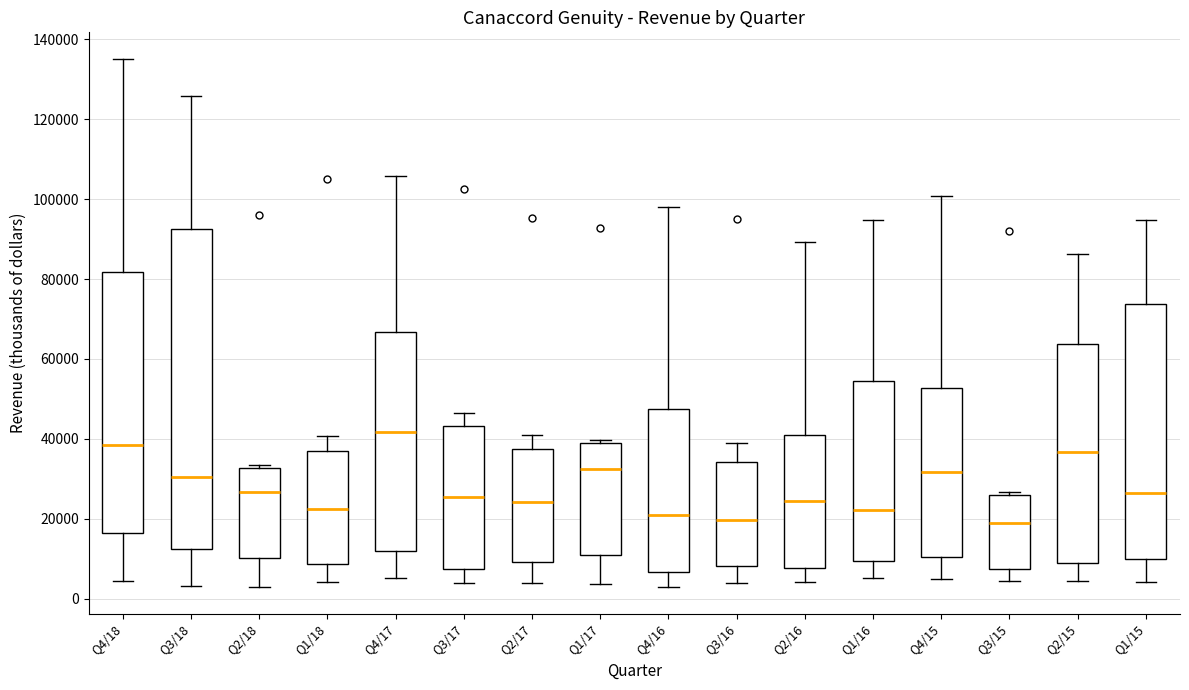

Reading left to right, read every box against the y-axis: the position of its median line, the range the box covers, and the ends of its whiskers. The values are not printed on the chart, so give them approximately, as read against the axis.

Q4/18: median 38000, box 16000 to 82000, whiskers 4000 to 136000
Q3/18: median 30000, box 12000 to 92000, whiskers 4000 to 126000
Q2/18: median 26000, box 10000 to 32000, whiskers 2000 to 34000
Q1/18: median 22000, box 8000 to 36000, whiskers 4000 to 40000
Q4/17: median 42000, box 12000 to 66000, whiskers 6000 to 106000
Q3/17: median 26000, box 8000 to 44000, whiskers 4000 to 46000
Q2/17: median 24000, box 10000 to 38000, whiskers 4000 to 40000
Q1/17: median 32000, box 10000 to 38000, whiskers 4000 to 40000
Q4/16: median 20000, box 6000 to 48000, whiskers 2000 to 98000
Q3/16: median 20000, box 8000 to 34000, whiskers 4000 to 38000
Q2/16: median 24000, box 8000 to 40000, whiskers 4000 to 90000
Q1/16: median 22000, box 10000 to 54000, whiskers 6000 to 94000
Q4/15: median 32000, box 10000 to 52000, whiskers 4000 to 100000
Q3/15: median 20000, box 8000 to 26000, whiskers 4000 to 26000 (just above the box's upper edge)
Q2/15: median 36000, box 8000 to 64000, whiskers 4000 to 86000
Q1/15: median 26000, box 10000 to 74000, whiskers 4000 to 94000